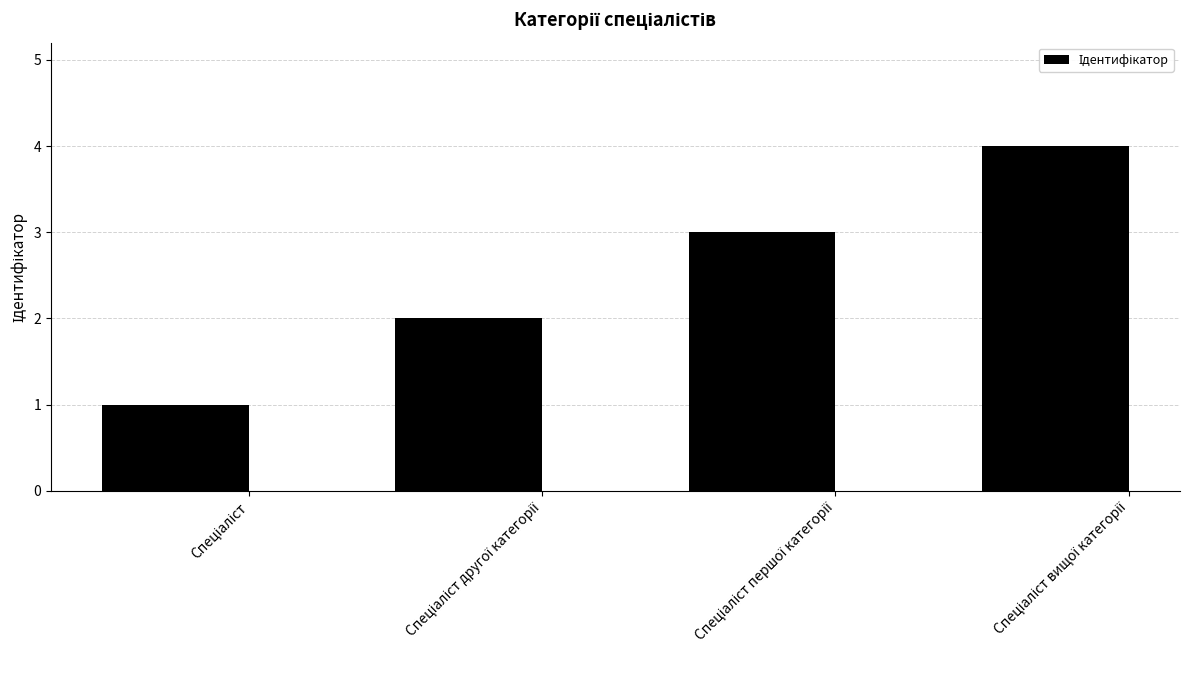

What is the difference between the maximum and minimum values?

3